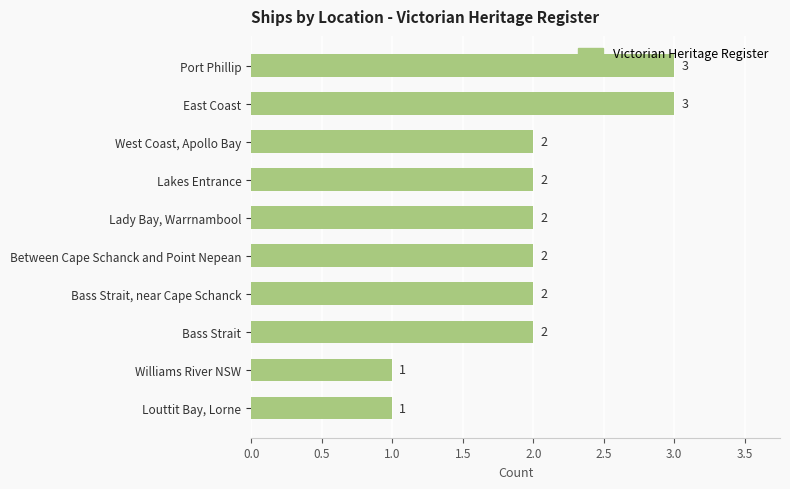

The chart shows a value of 1 at Bass Strait, near Cape Schanck. True or false?

False